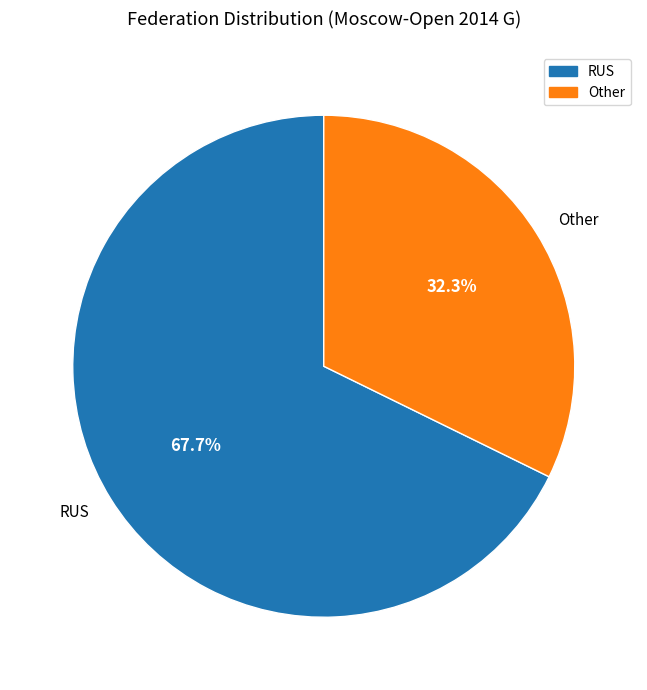

What percentage is NOT represented by Other?

67.7%